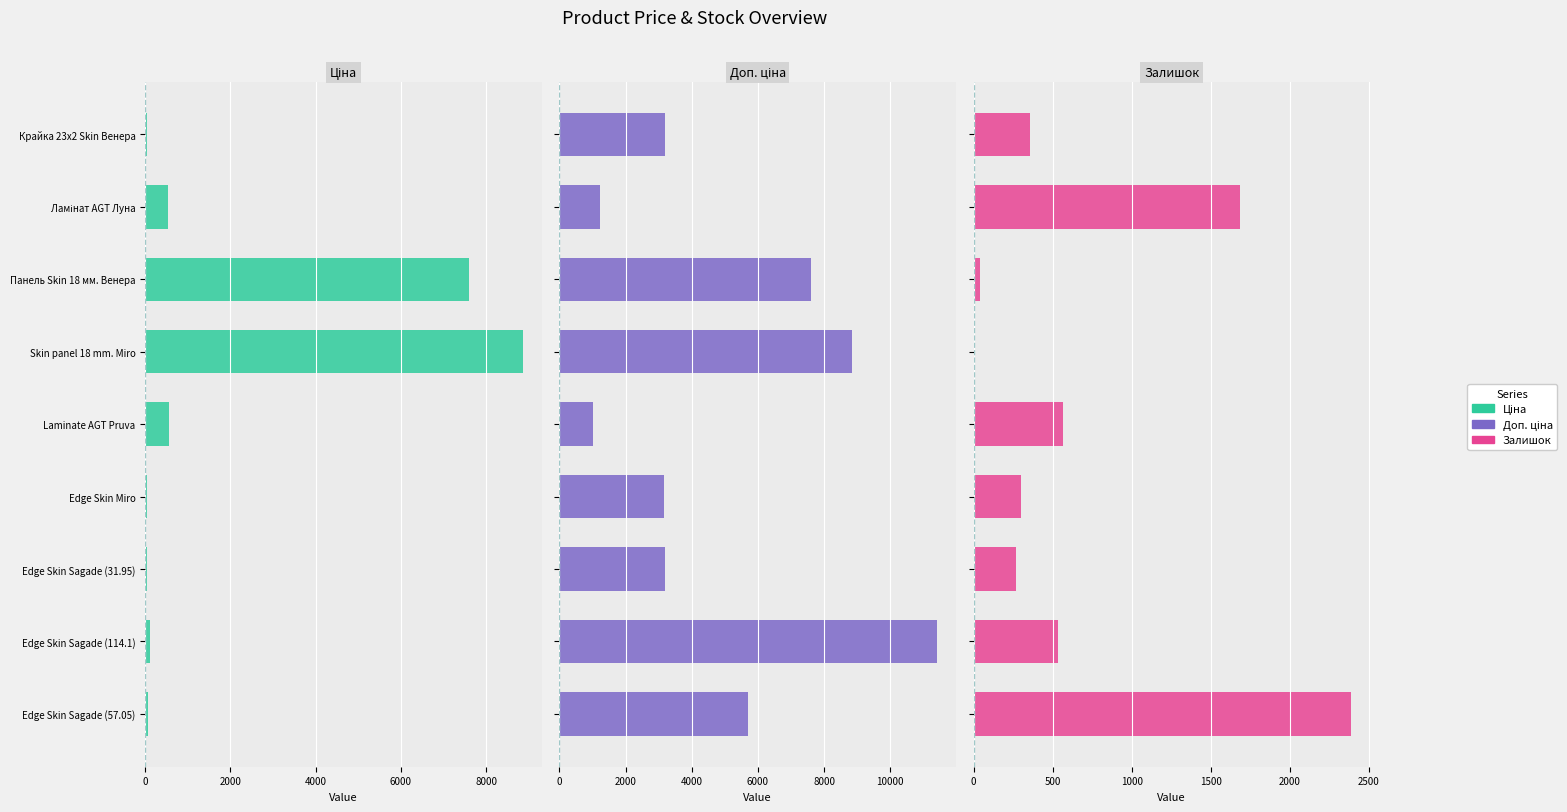

What position from the right is Laminate AGT Pruva?

5